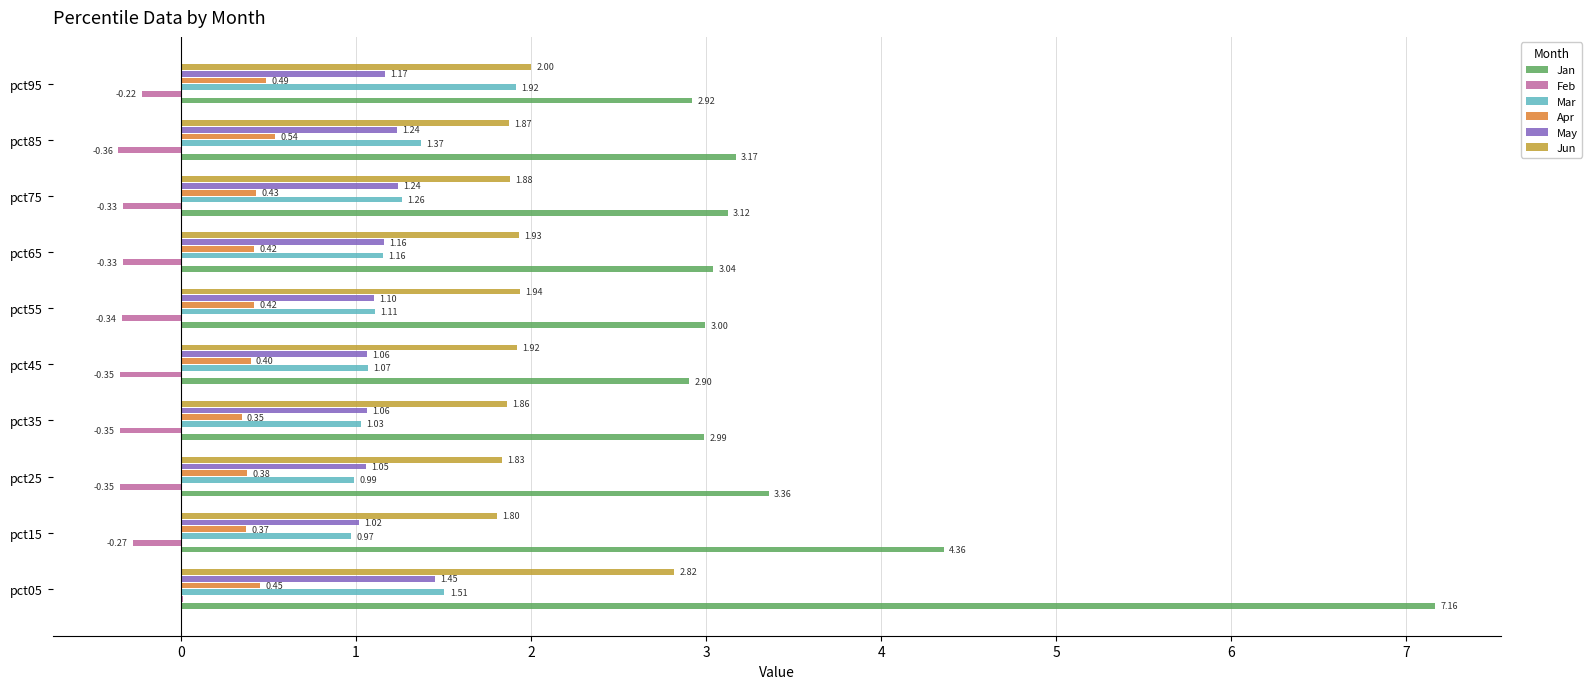

At which category is the sum across all series the highest?

pct05